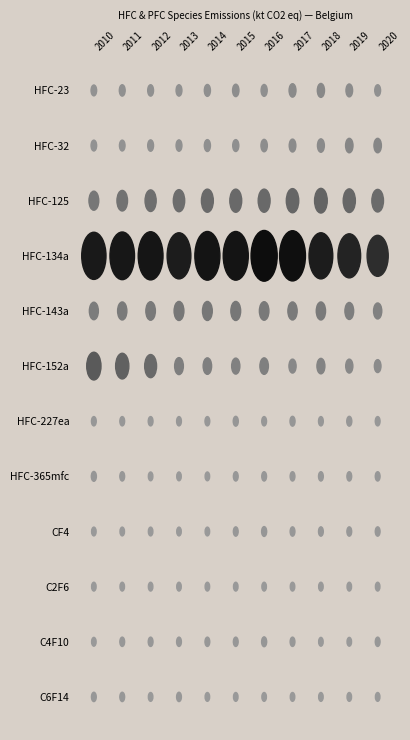

Count the HFC-23 values in the range 0 to 1.

11